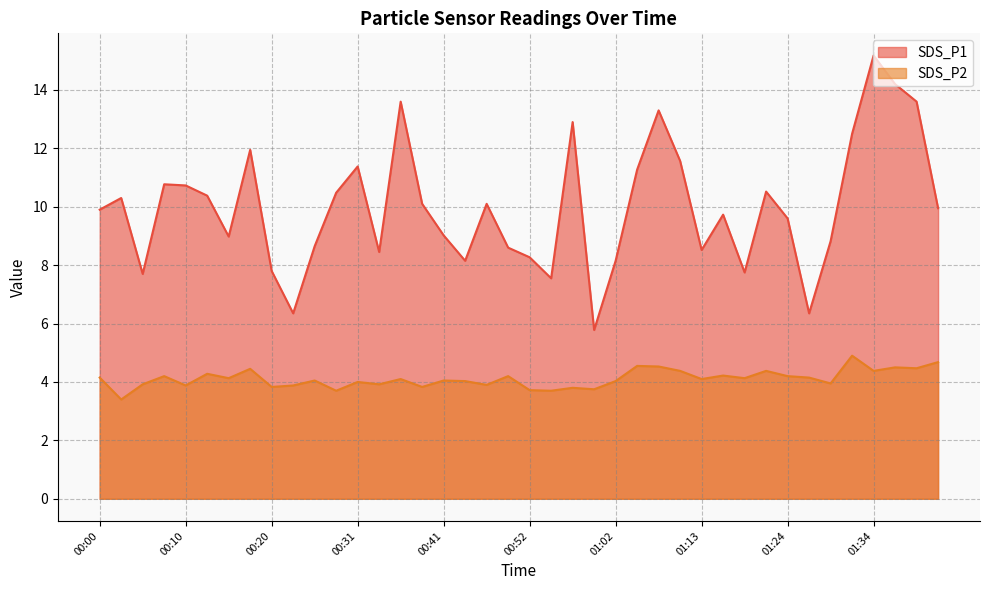

How many distinct data groups are displayed?

2